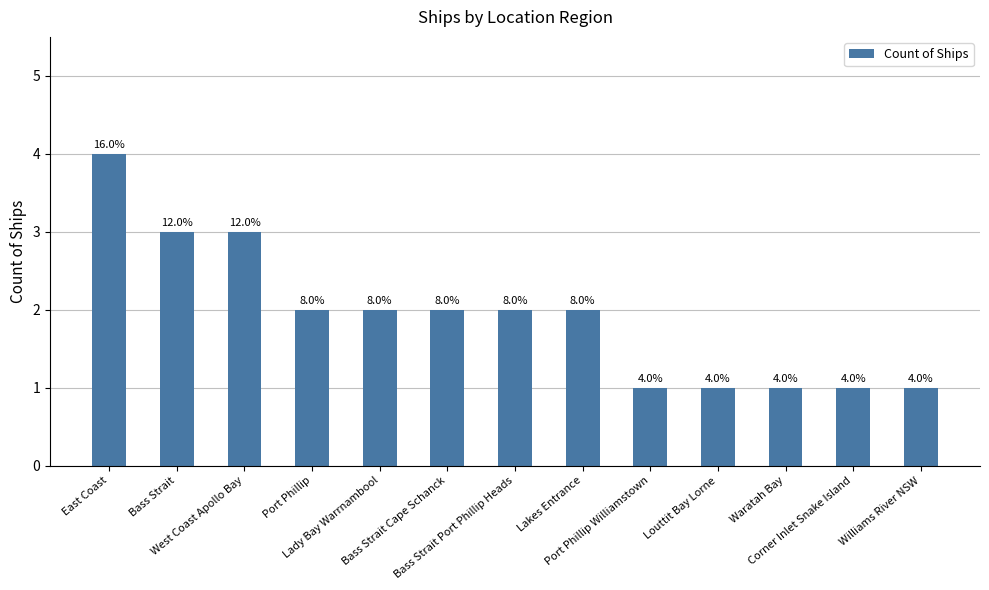

Rank the categories by value from lowest to highest.

Port Phillip Williamstown, Louttit Bay Lorne, Waratah Bay, Corner Inlet Snake Island, Williams River NSW, Port Phillip, Lady Bay Warrnambool, Bass Strait Cape Schanck, Bass Strait Port Phillip Heads, Lakes Entrance, Bass Strait, West Coast Apollo Bay, East Coast